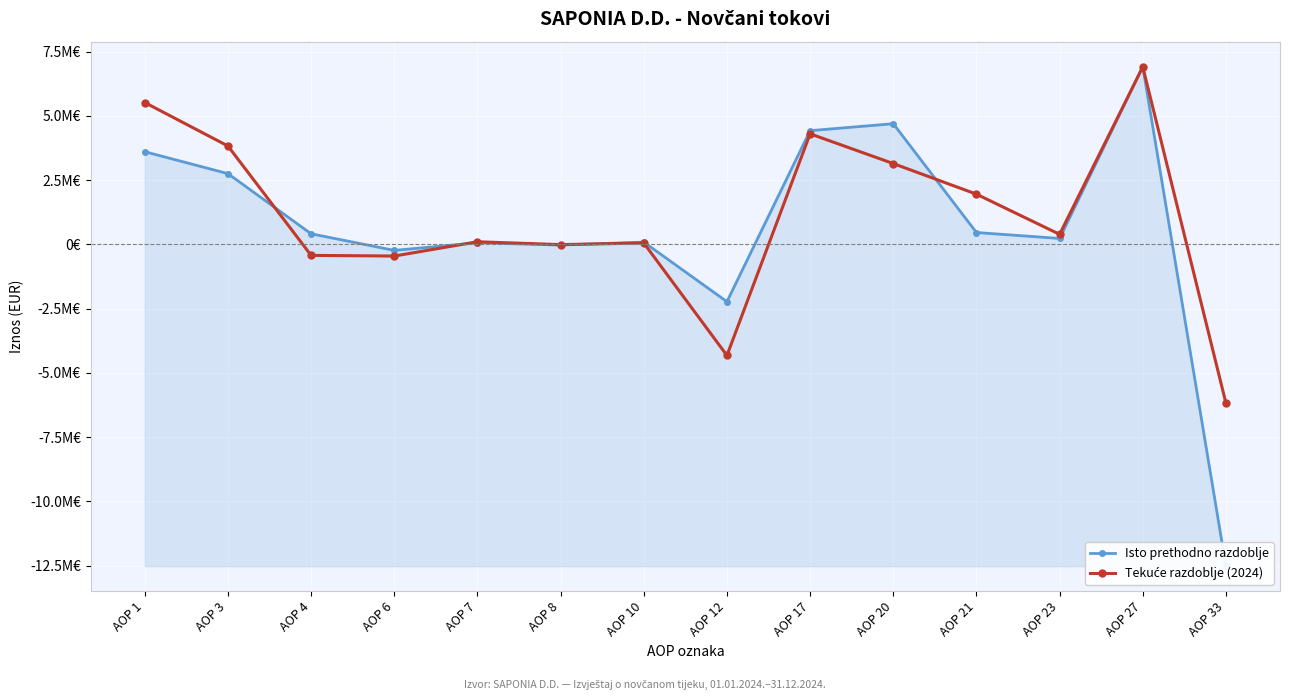

Reading right to left, transcribe all the data shown in this chart.

Isto prethodno razdoblje: -12518683	6917788	232332	463009	4695879	4426058	-2227904	90812	-25509	64449	-232332	413285	2754654	3607065
Tekuće razdoblje (2024): -6176678	6908666	392297	1955233	3145678	4302721	-4321080	54797	-7655	103358	-452366	-426423	3829146	5520228